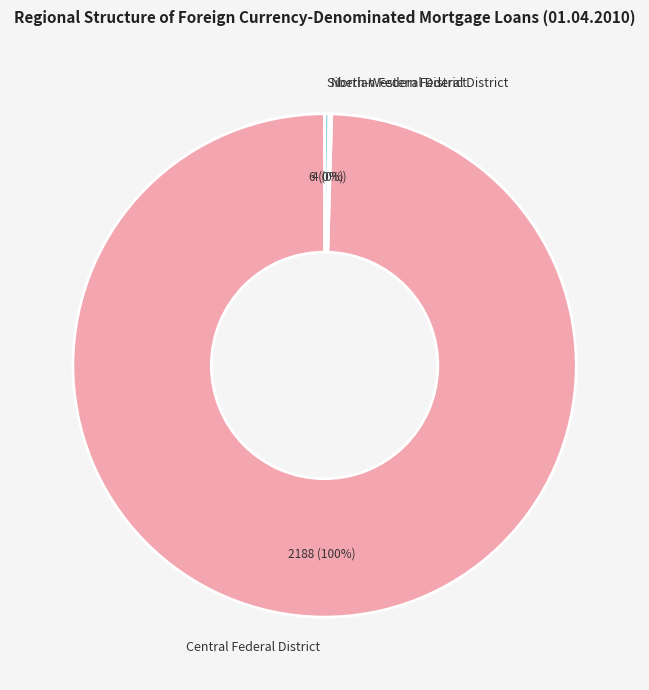

What is the largest slice in the pie chart?

Central Federal District